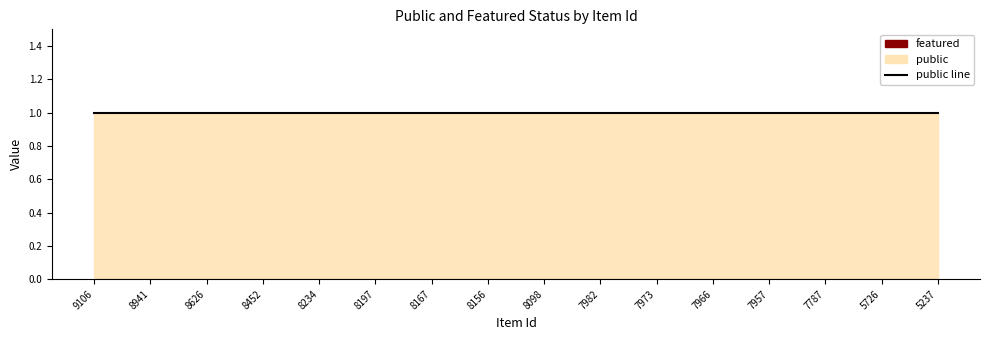

What is the sum of all public values?

16